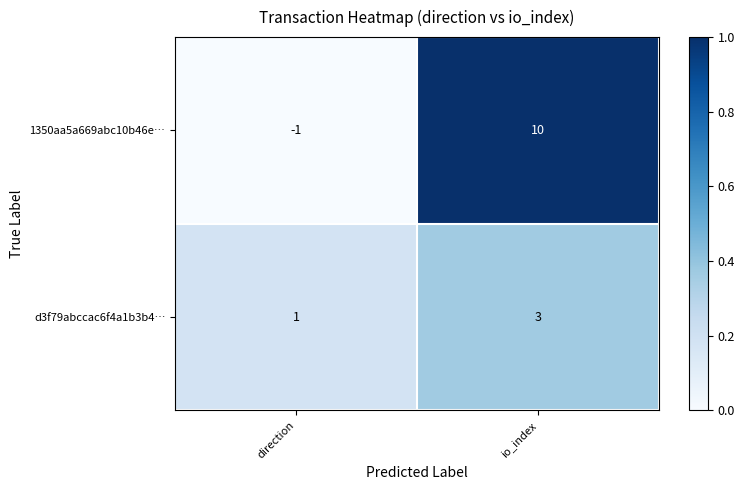

Which label corresponds to the largest value in the chart?

io_index